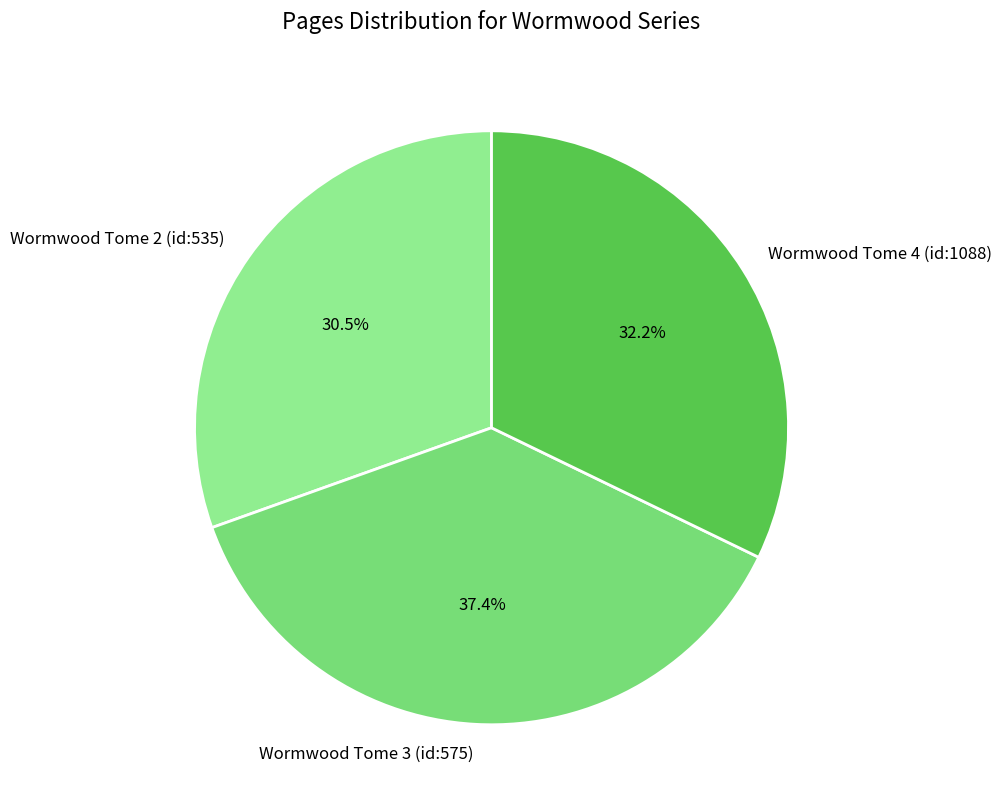

How many segments does this pie chart have?

3